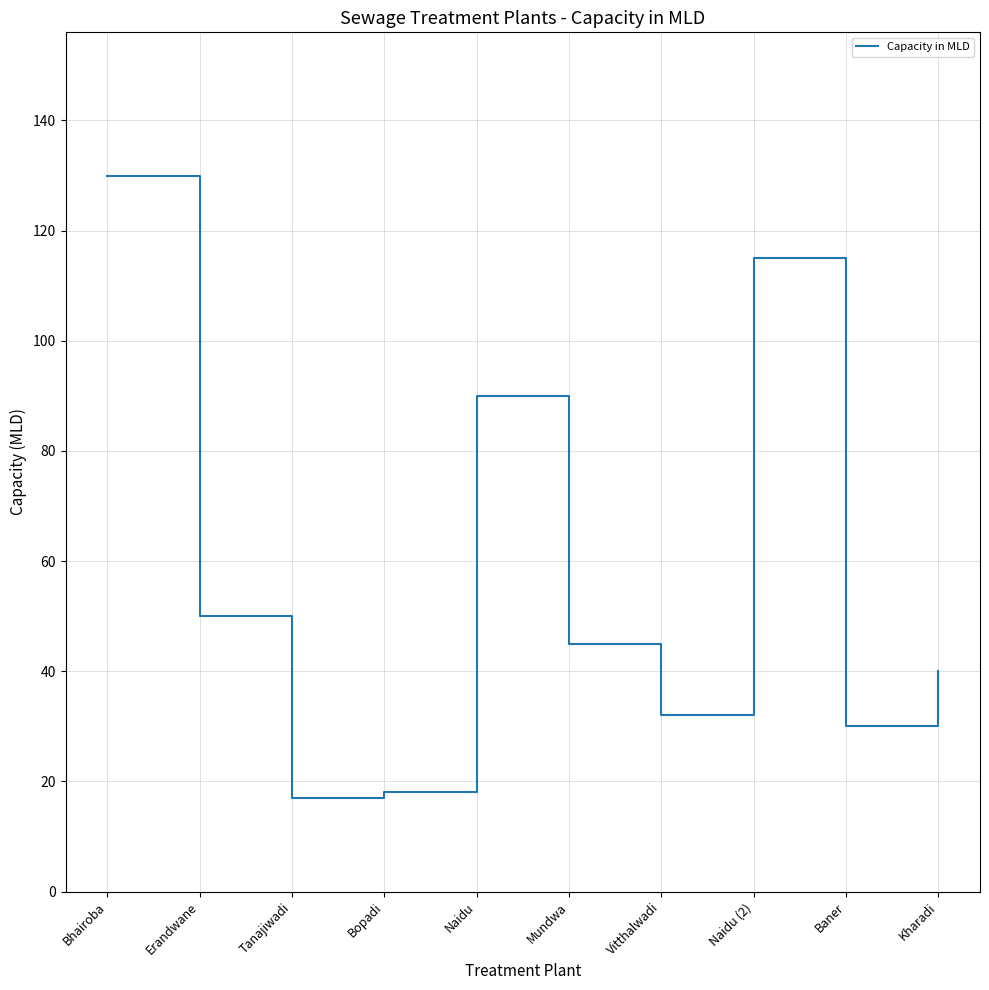

How many interior local peaks (higher than both neighbors) does the data have?

2